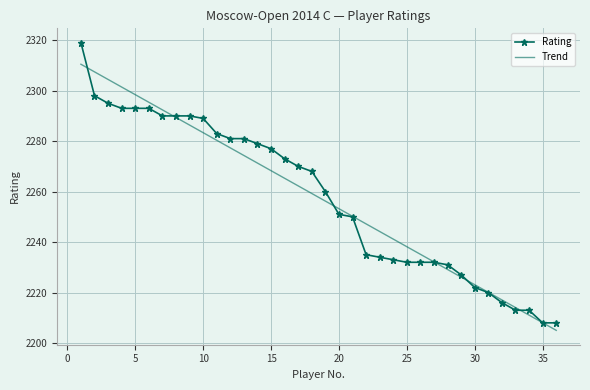

Which series has the largest range (max minus min)?

Rating